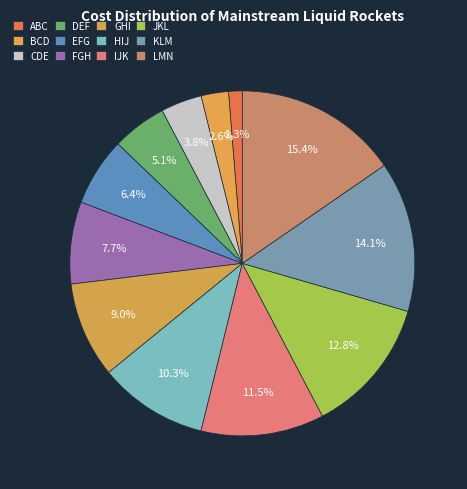

How many segments does this pie chart have?

12